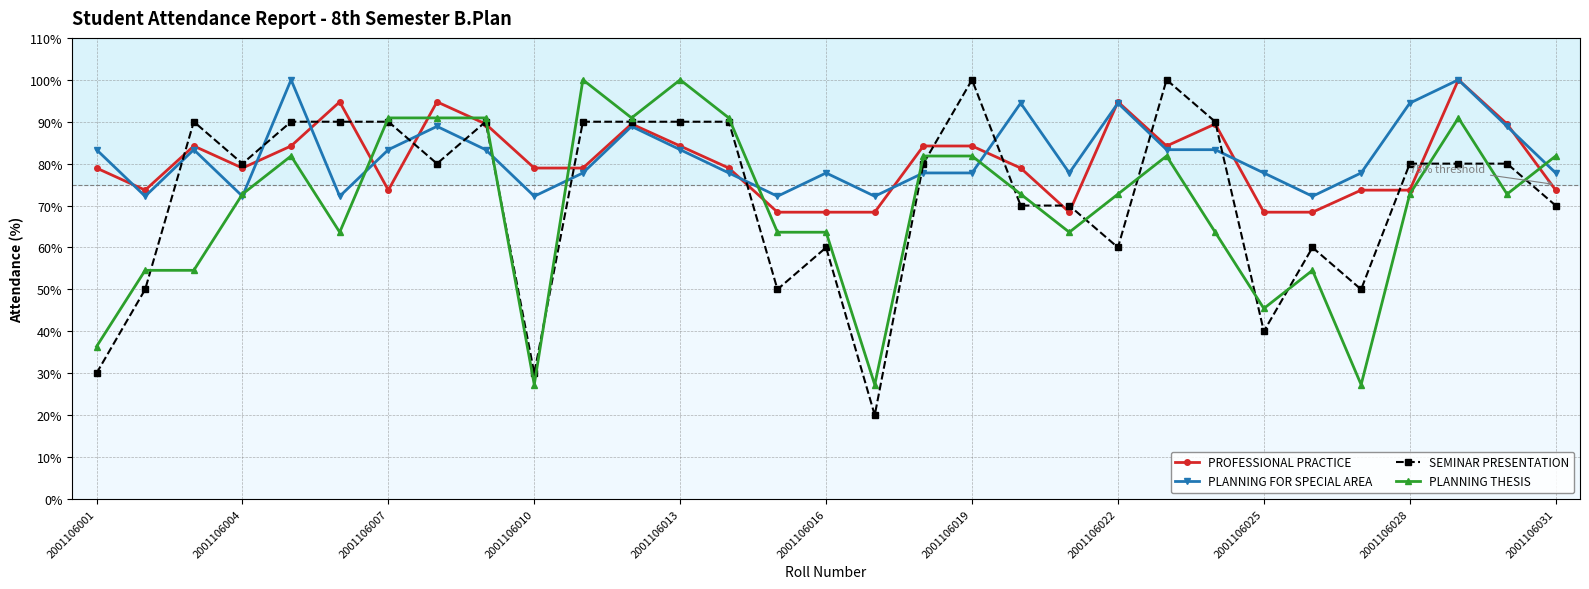

Which series has the widest spread of values?

SEMINAR PRESENTATION